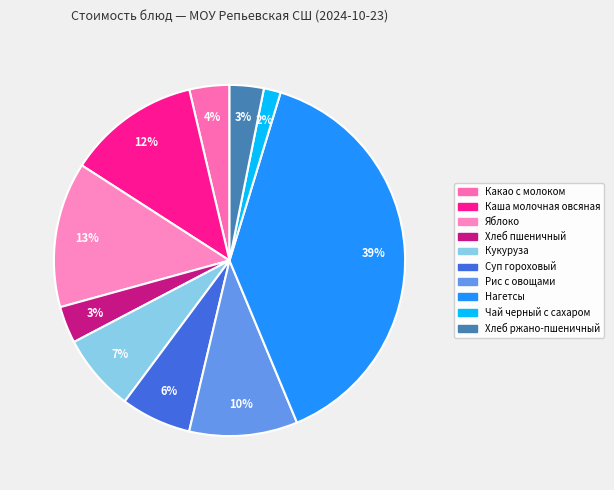

Is it true that Нагетсы is 25% of the pie?

False